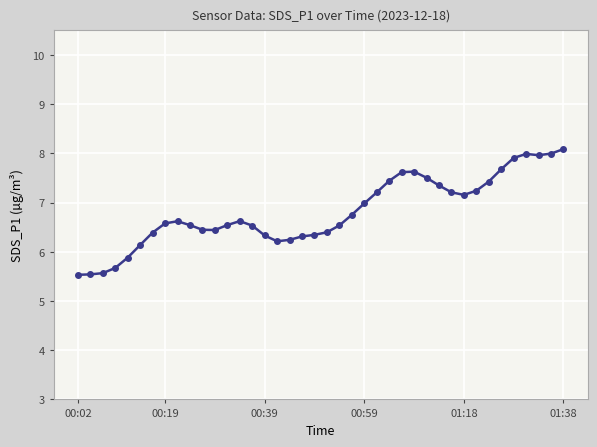

True or false: the data has more than 1 interior local peaks.

True